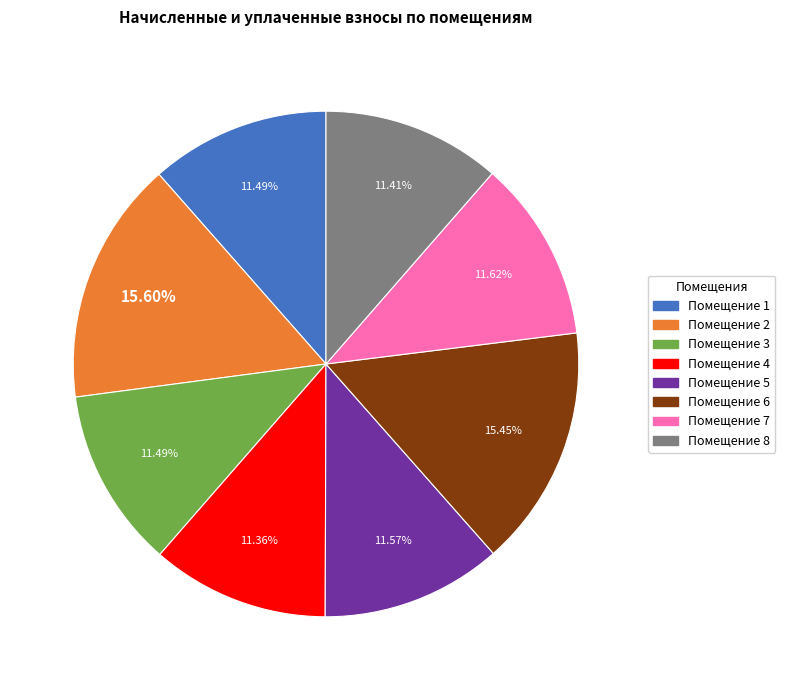

Do Помещение 1 and Помещение 3 together represent more than half of the pie?

No